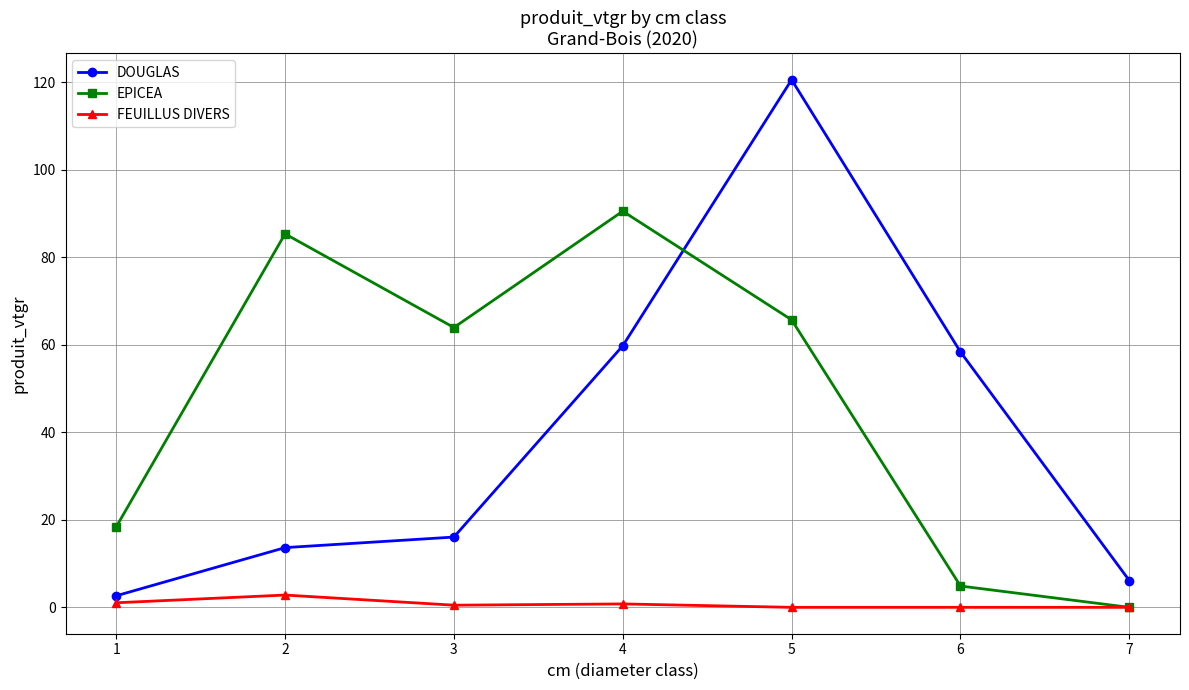

Is it true that DOUGLAS equals 13.6 at 2?

True